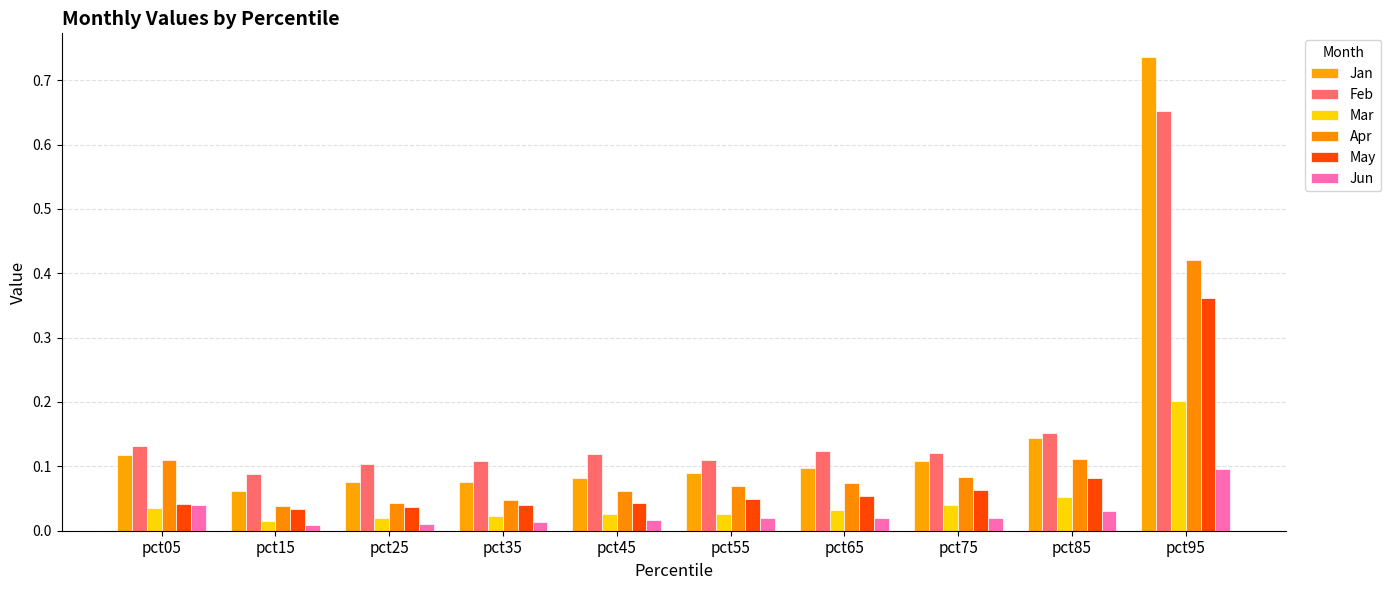

How many bars are there in total?

60